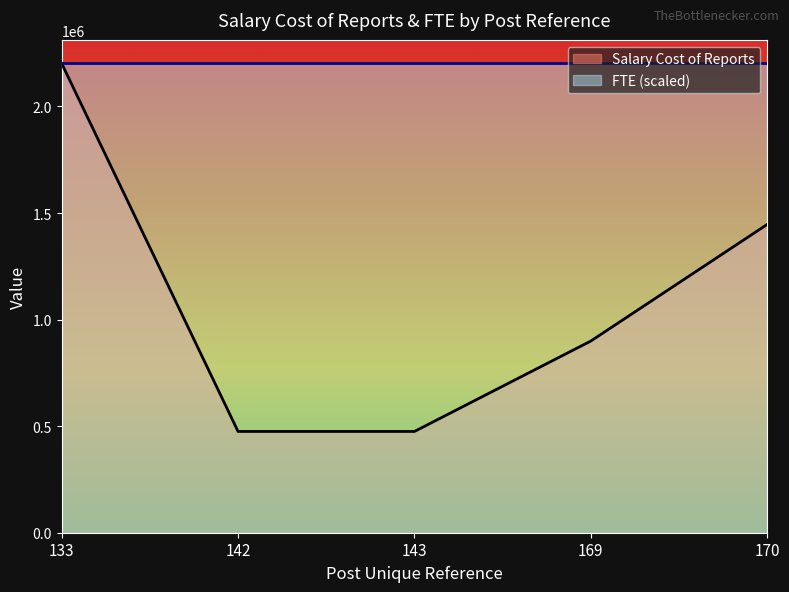

Is it true that the value at 133 is 3856297?

False